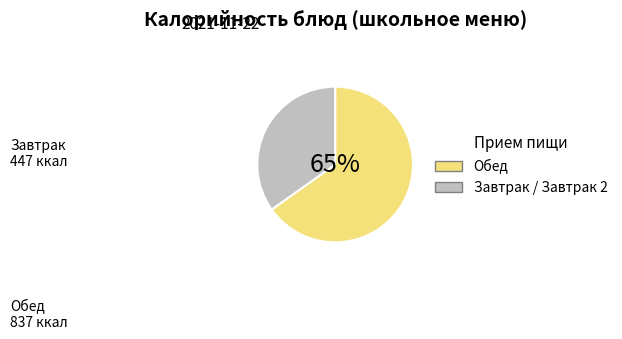

To the nearest percent, what is the average slice percentage?

50%